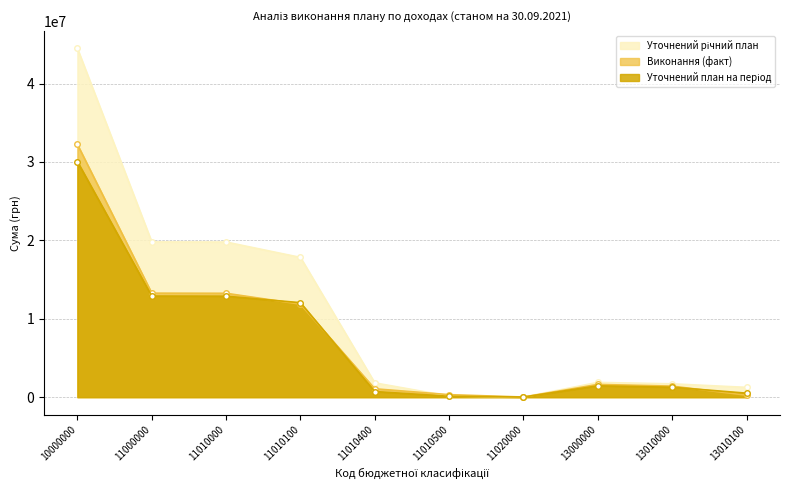

After their last crossing, which series has the higher values: Виконання (факт) or Уточнений план на період?

Уточнений план на період